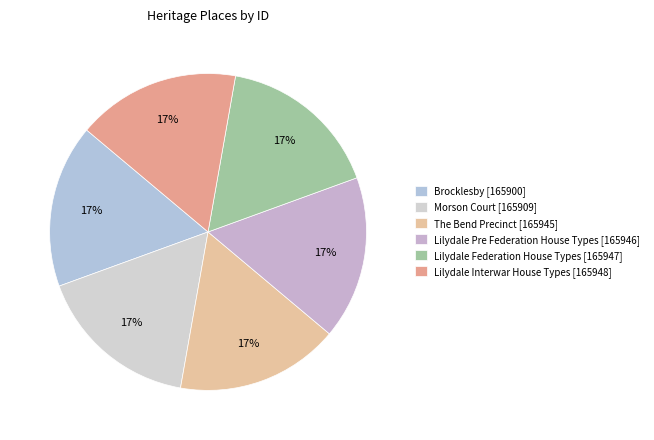

Which has a higher value, Lilydale Interwar House Types or Lilydale Pre Federation House Types?

Lilydale Interwar House Types